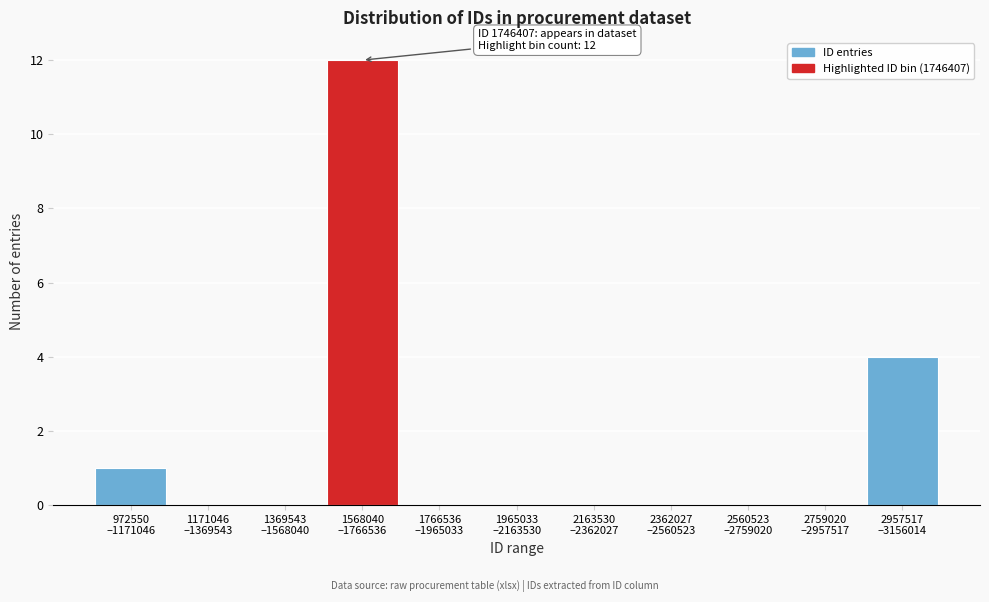

What is the greatest value displayed?

12